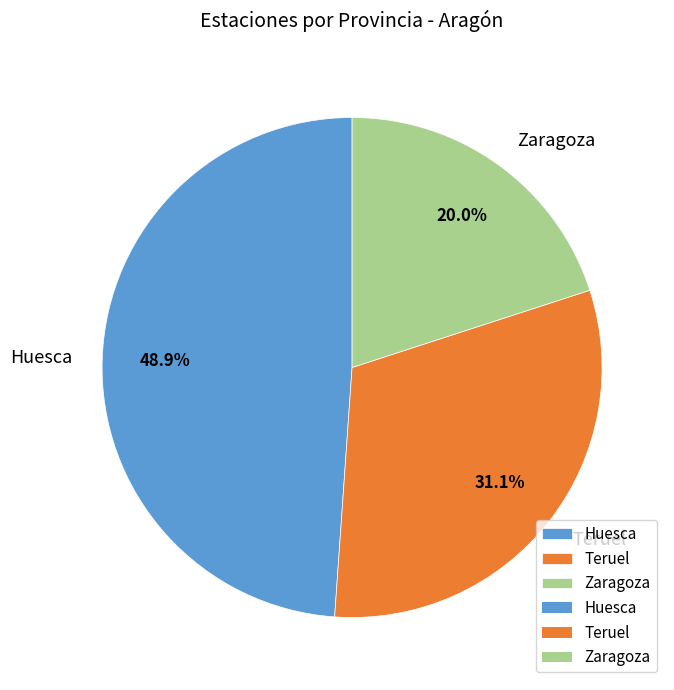

To the nearest percent, what is the difference between the Huesca and Zaragoza slice percentages?

29%